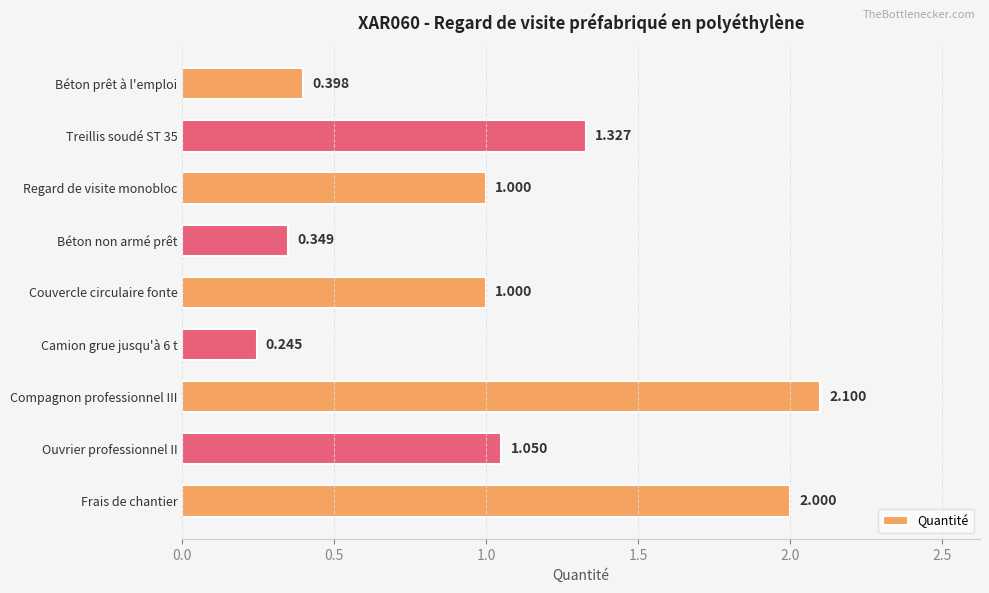

At which category does the chart reach its peak across all series?

Compagnon professionnel III